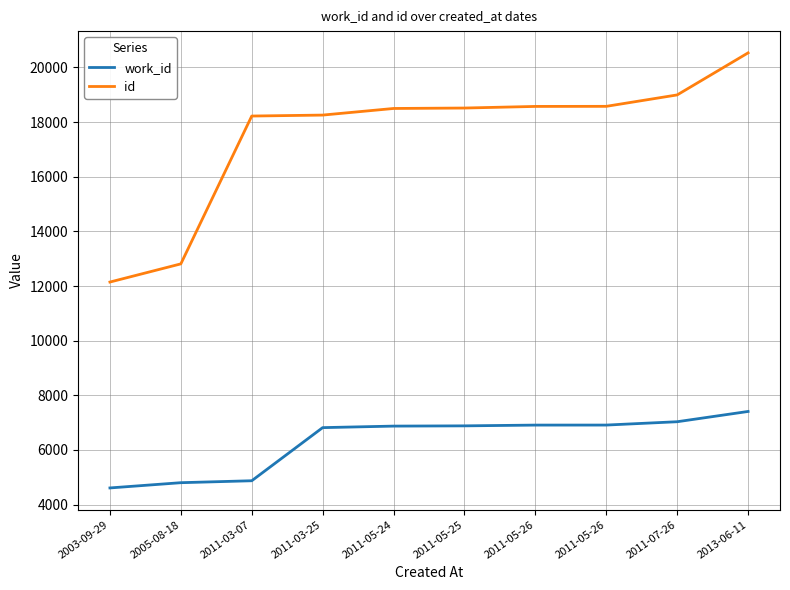

List the series in order of their overall mean, highest first.

id, work_id